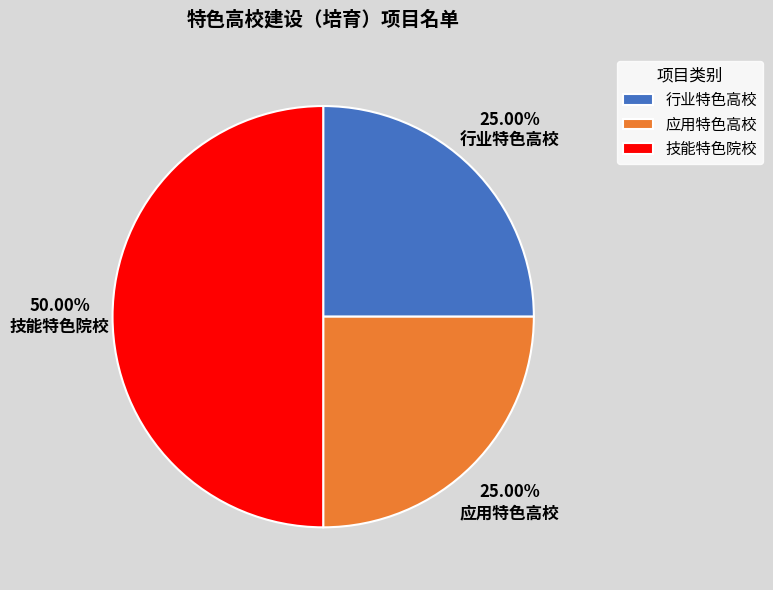

What percentage do 应用特色高校 and 技能特色院校 together represent?

75.0%